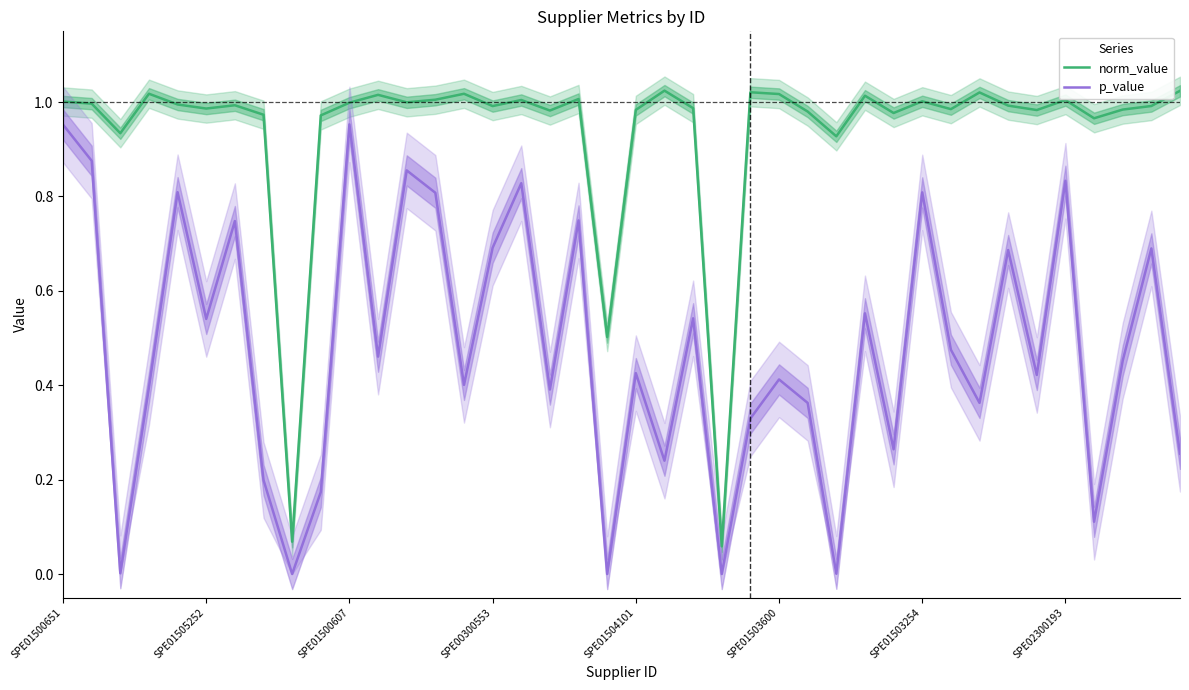

True or false: norm_value has a value of 0.3 at SPE01500607.

False